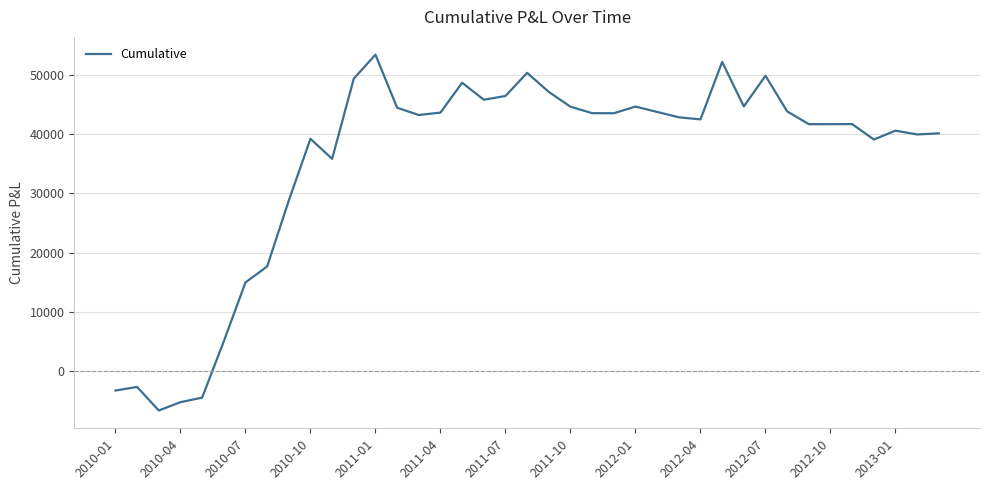

What is the difference between the maximum and minimum values?

59988.0